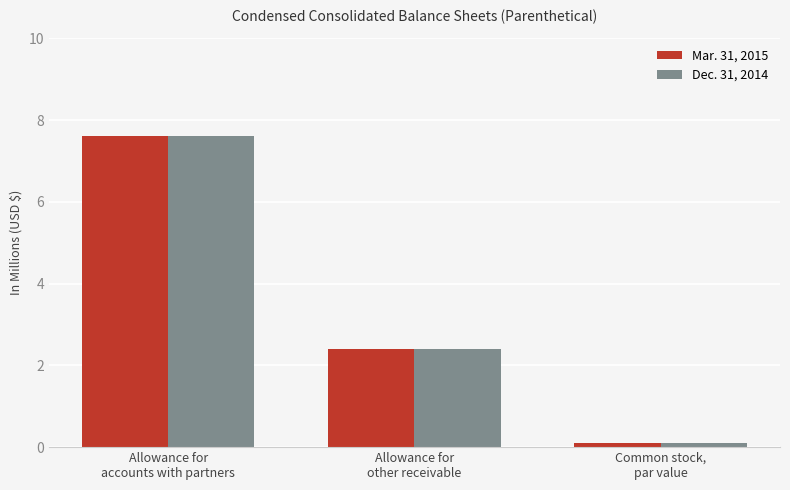

True or false: Mar. 31, 2015 has a value of 2.4 at Allowance for
other receivable.

True